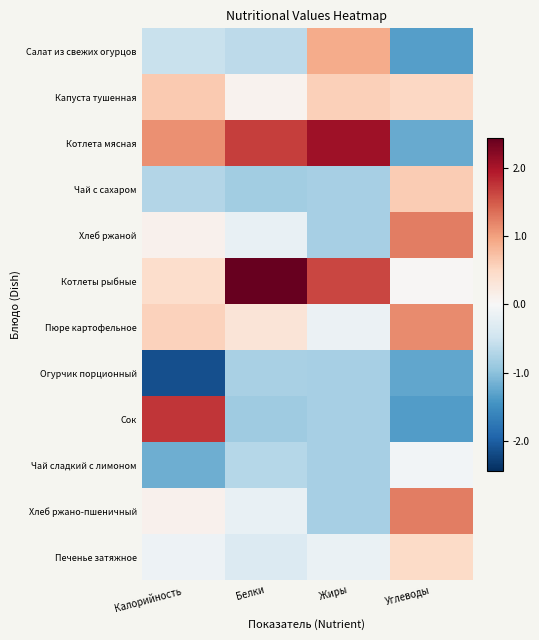

List the series in order of their peak value, lowest first.

Огурчик порционный, Чай сладкий с лимоном, Печенье затяжное, Чай с сахаром, Капуста тушенная, Салат из свежих огурцов, Пюре картофельное, Хлеб ржаной, Хлеб ржано-пшеничный, Сок, Котлета мясная, Котлеты рыбные